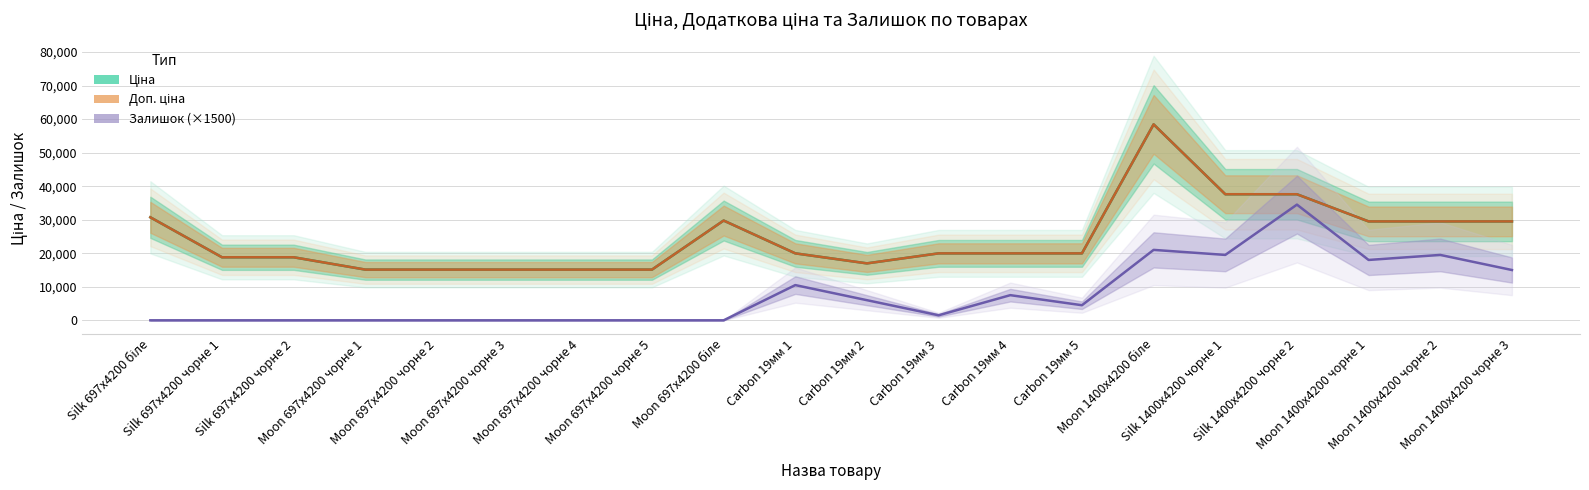

Count the number of categories in the chart.

20